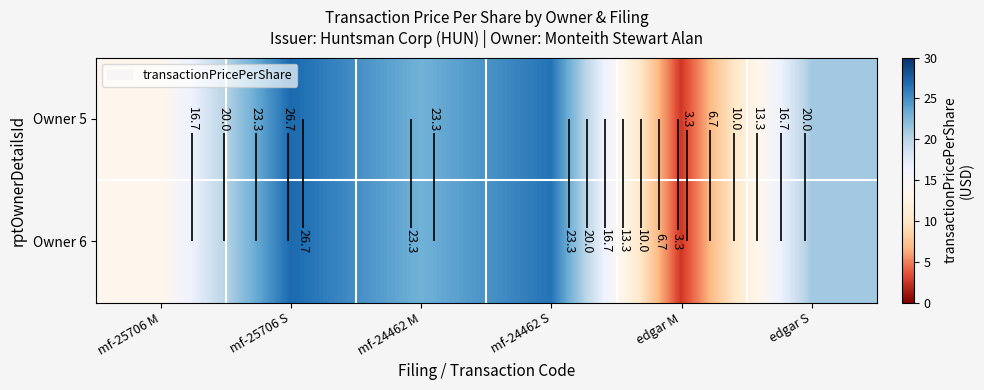

At which label does Owner 5 reach its minimum?

edgar M